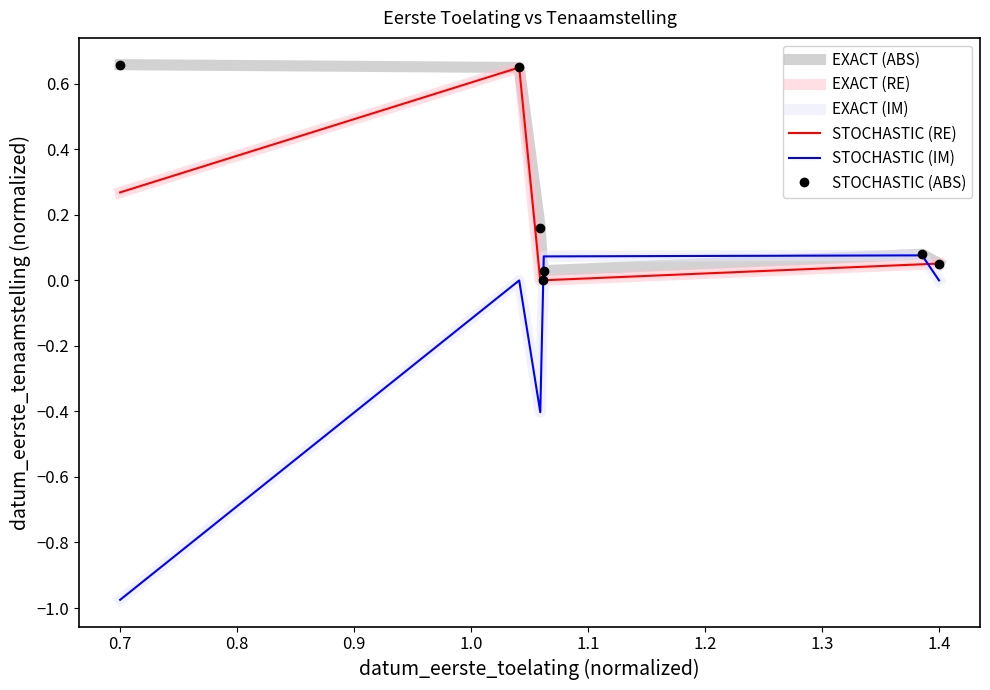

How many data points in STOCHASTIC (IM) are less than 0?

2